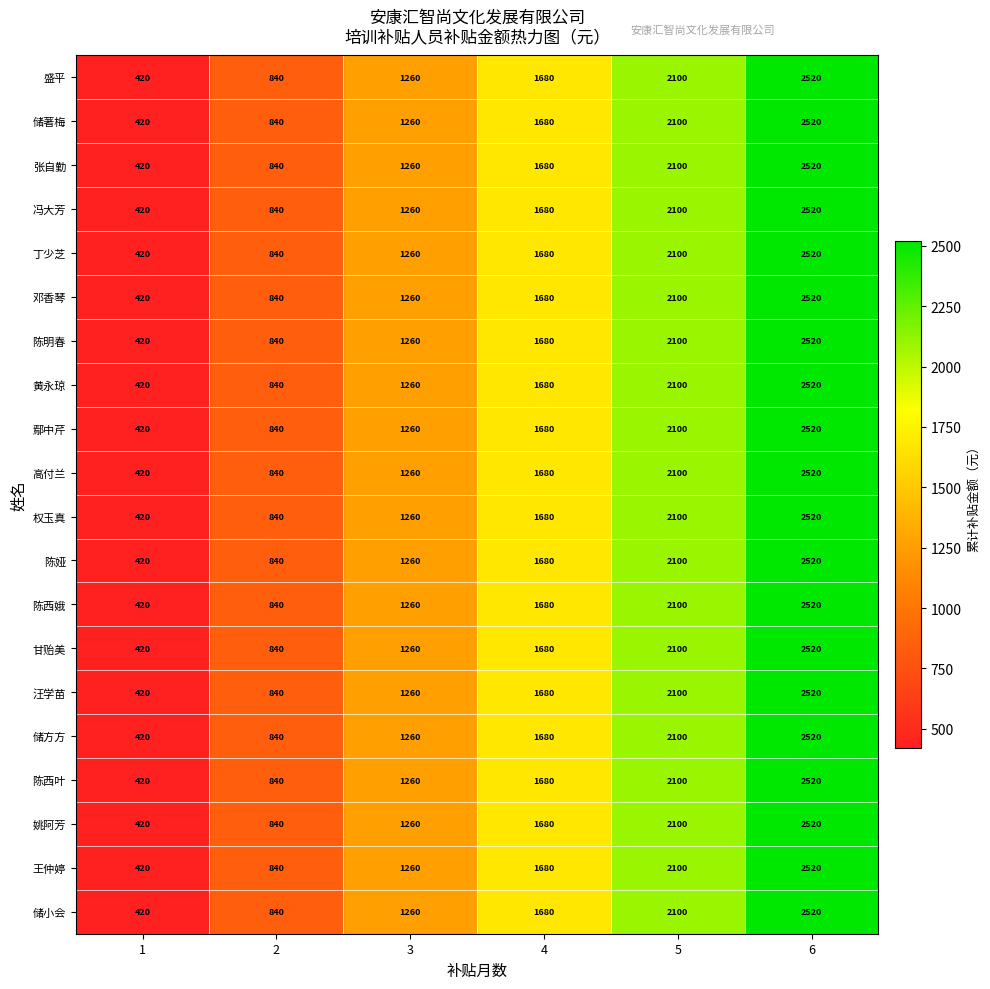

Count the 张自勤 values in the range 840 to 2100.

4